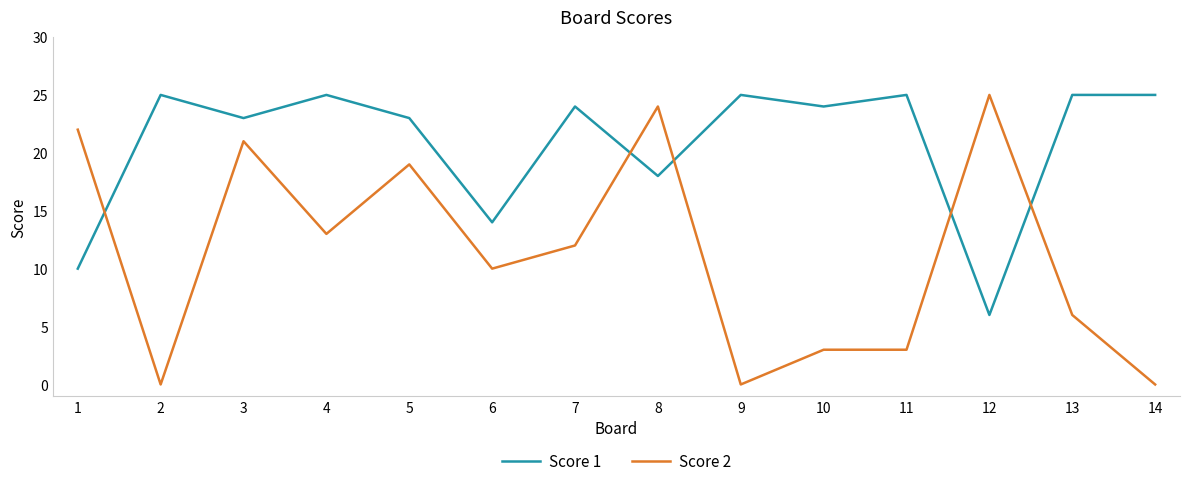

At which category is the sum across all series the highest?

3